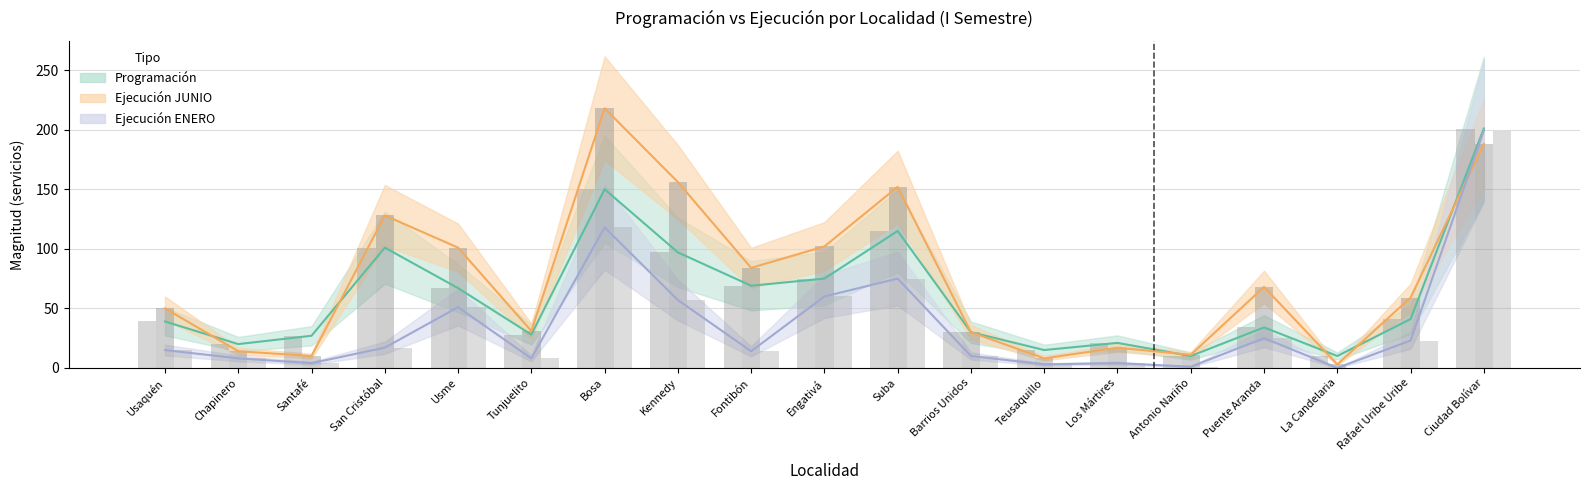

Are the bars horizontal?

No